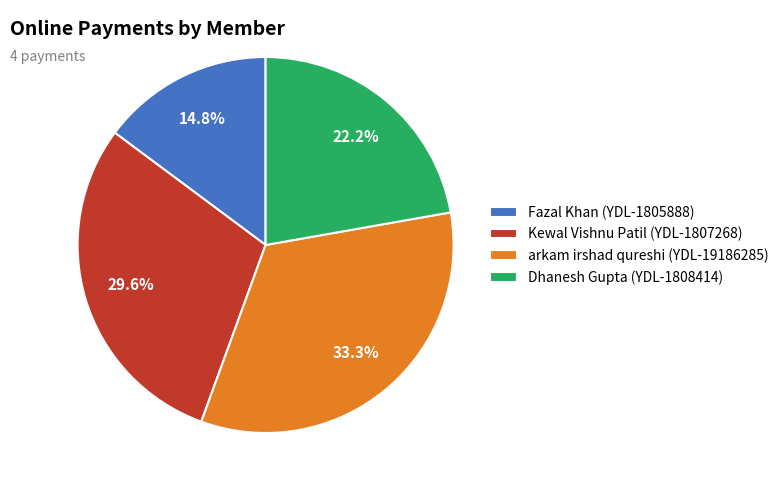

Which has a higher value, arkam irshad qureshi (YDL-19186285) or Dhanesh Gupta (YDL-1808414)?

arkam irshad qureshi (YDL-19186285)